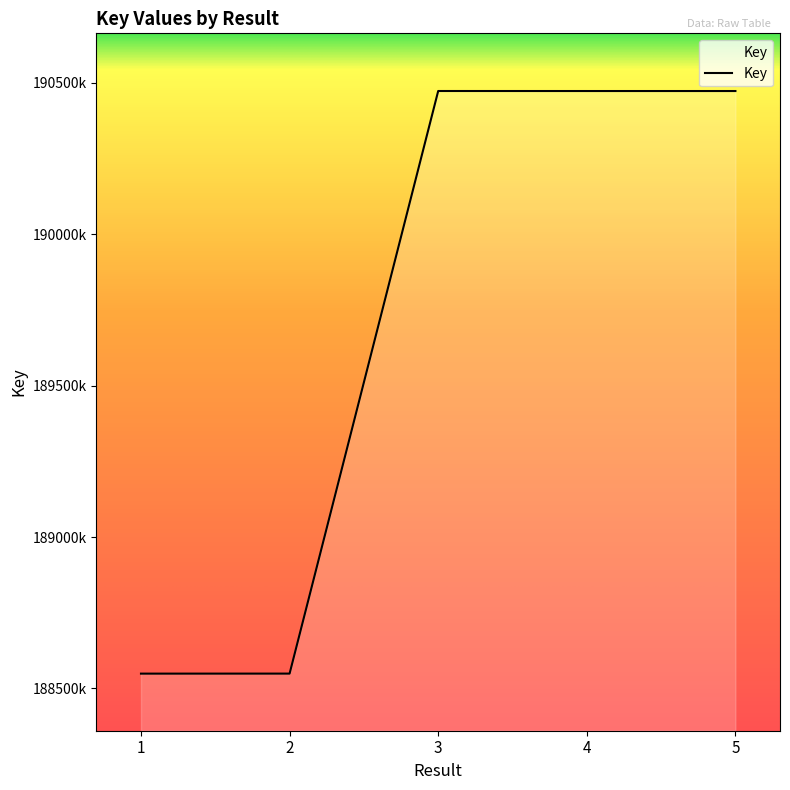

True or false: the data shows 190473120 at 4.

True